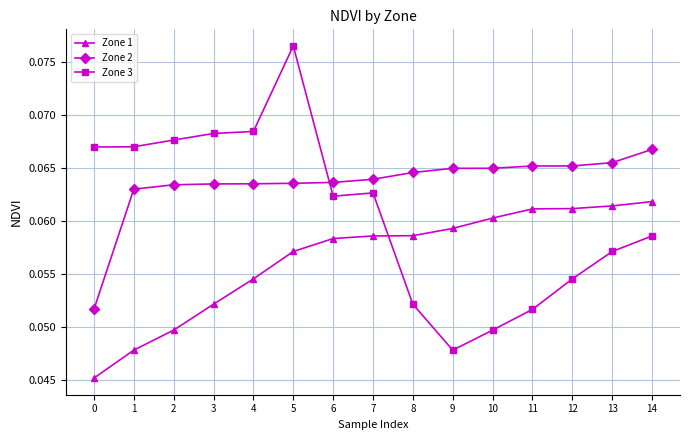

Rank the series at 7 from highest to lowest value.

Zone 2, Zone 3, Zone 1